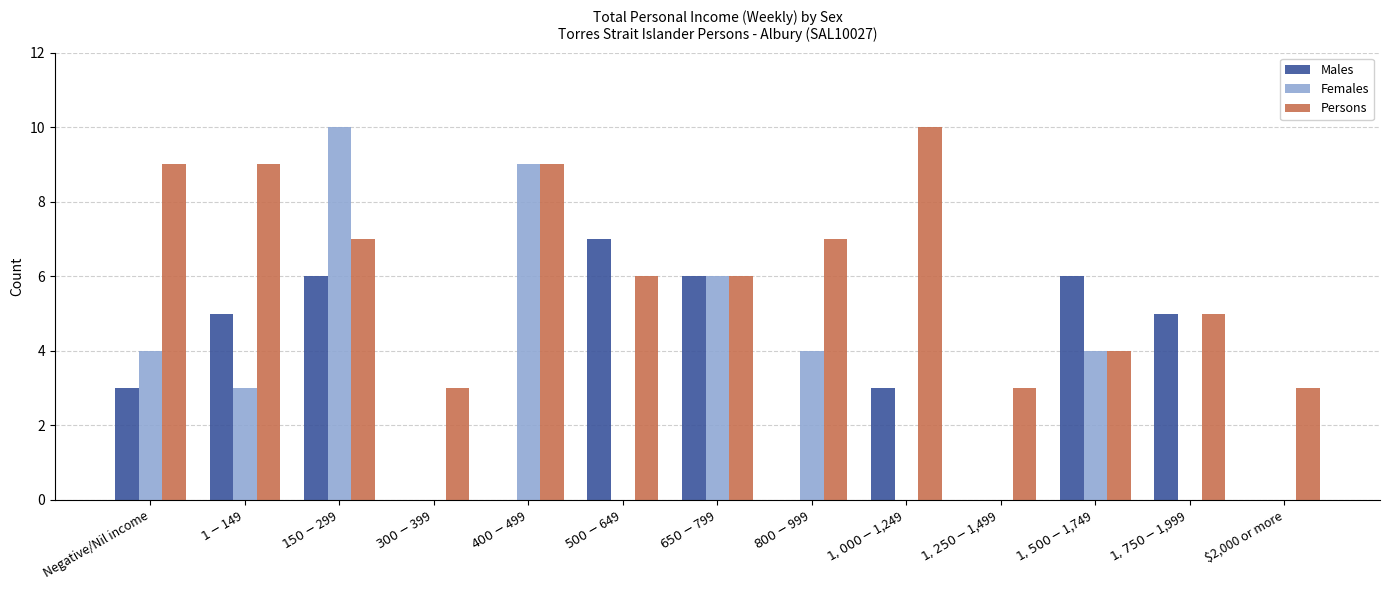

What is the maximum value shown in the chart?

10